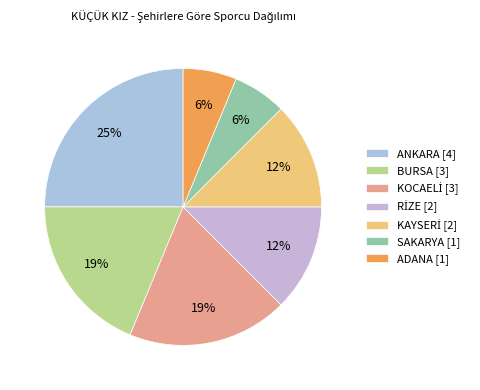

To the nearest percent, what is the average slice percentage?

14%